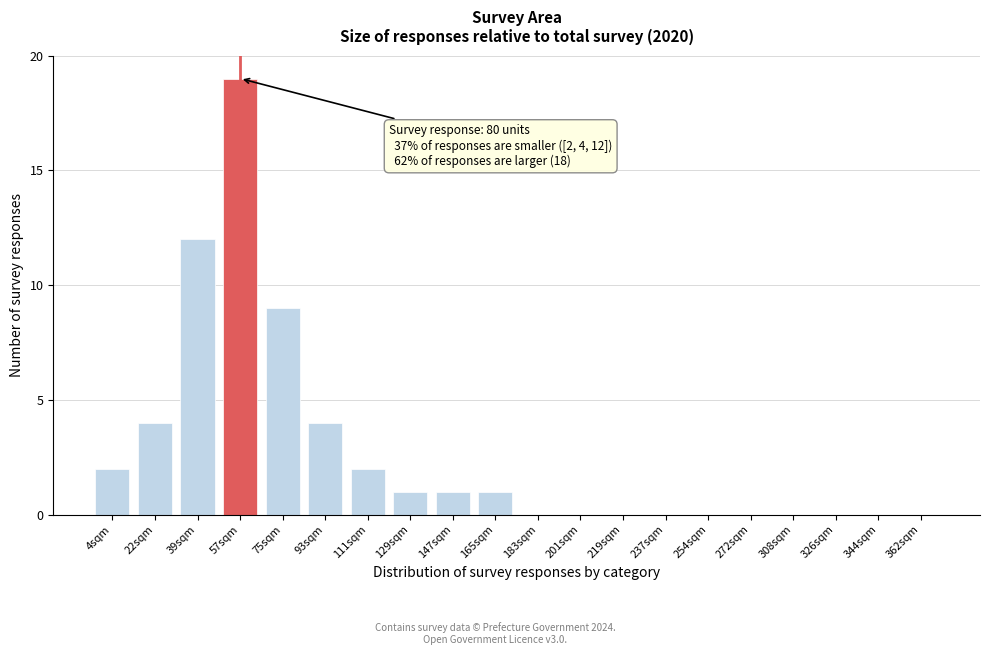

Reading left to right, what are all the values shown in this chart?

4sqm=2	22sqm=4	39sqm=12	57sqm=19	75sqm=9	93sqm=4	111sqm=2	129sqm=1	147sqm=1	165sqm=1	183sqm=0	201sqm=0	219sqm=0	237sqm=0	254sqm=0	272sqm=0	308sqm=0	326sqm=0	344sqm=0	362sqm=0